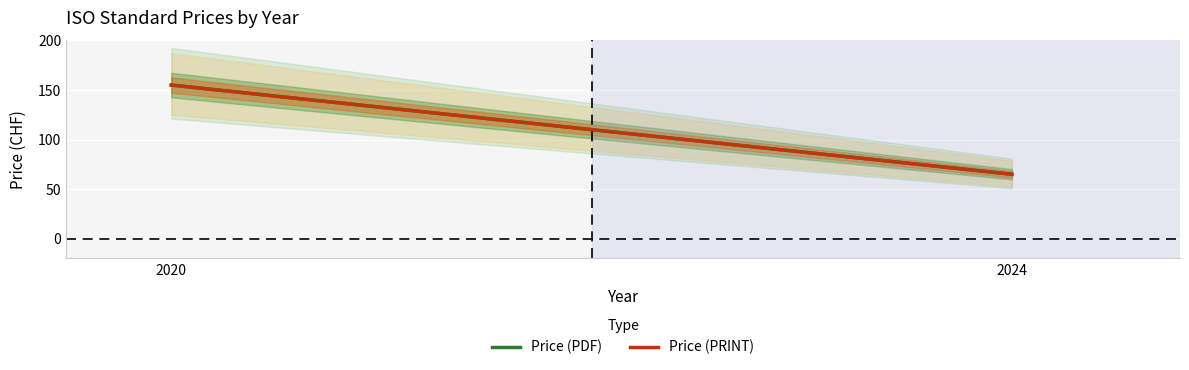

Rank the categories by Price (PRINT) value from lowest to highest.

2024, 2020